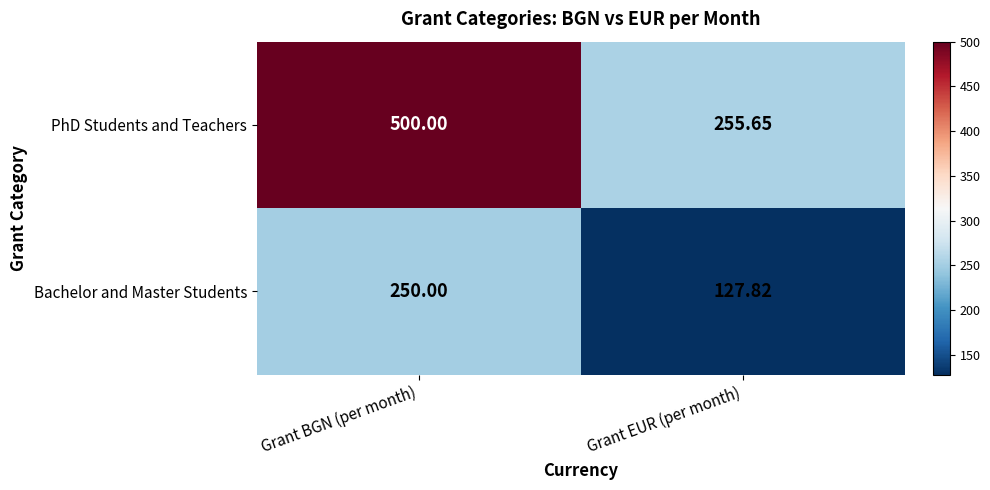

Which series has the largest range (max minus min)?

PhD Students and Teachers